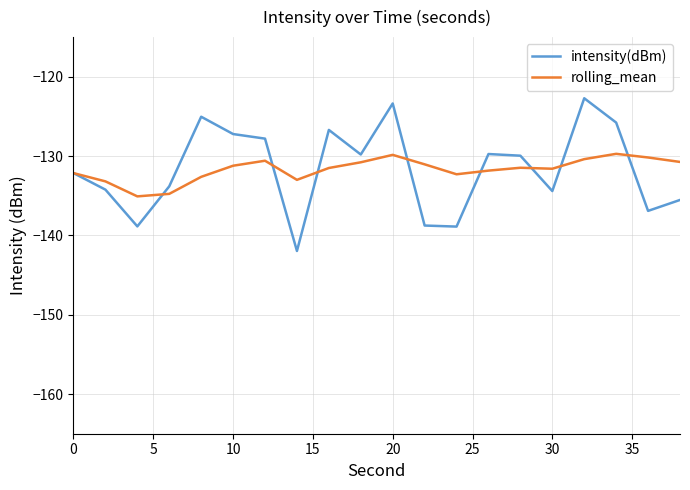

Which series has the widest spread of values?

intensity(dBm)